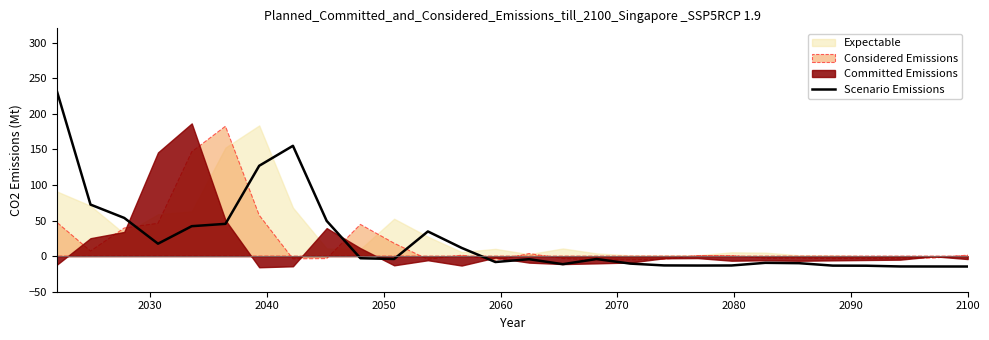

What is the value of the 16th point from the left?

-11.3